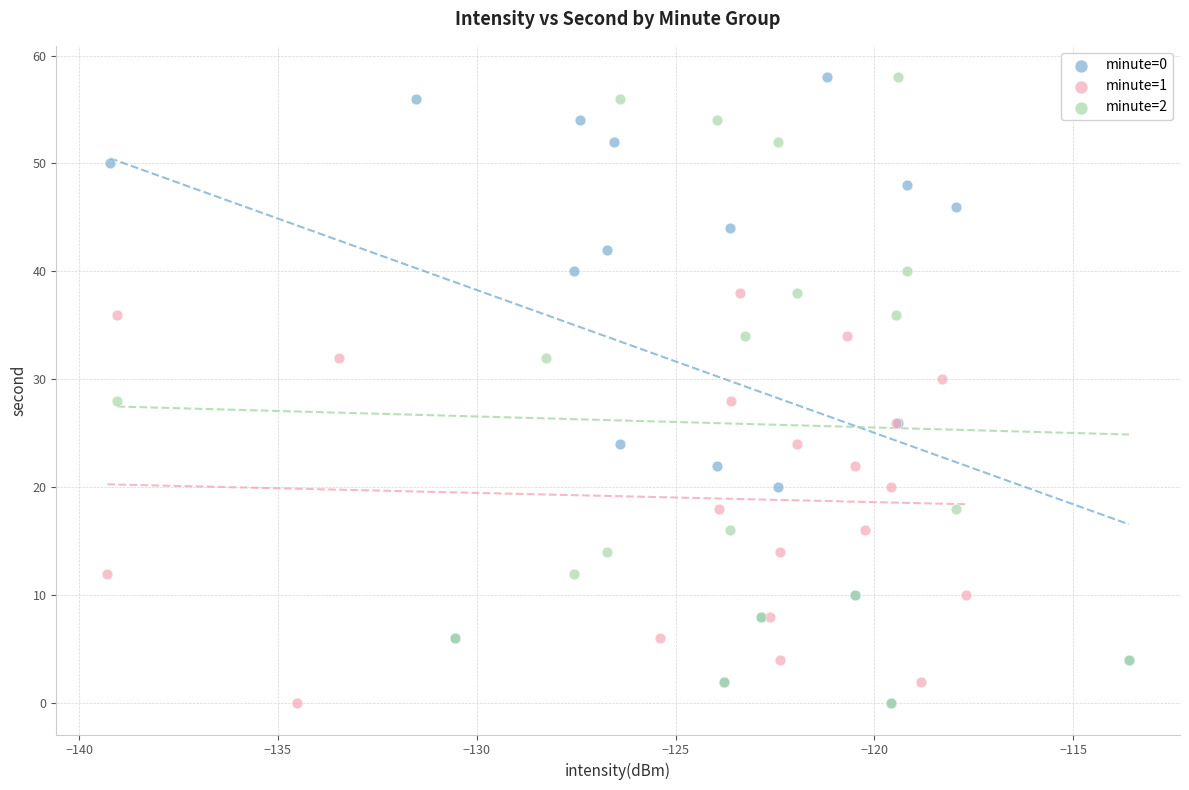

What are all the series names shown in the legend?

minute=0, minute=1, minute=2